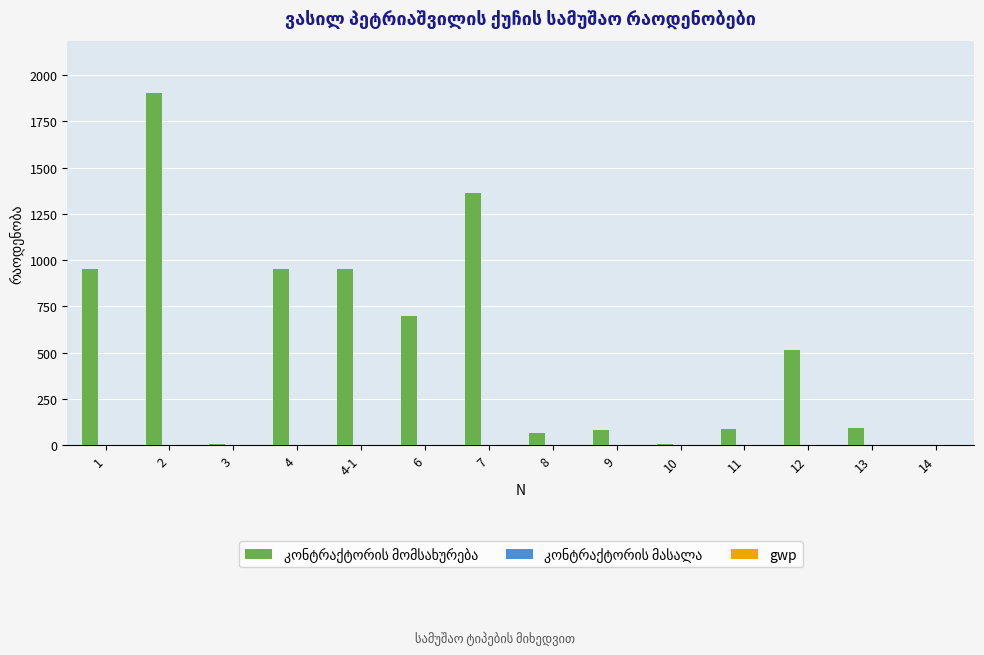

How many groups of bars are there?

14